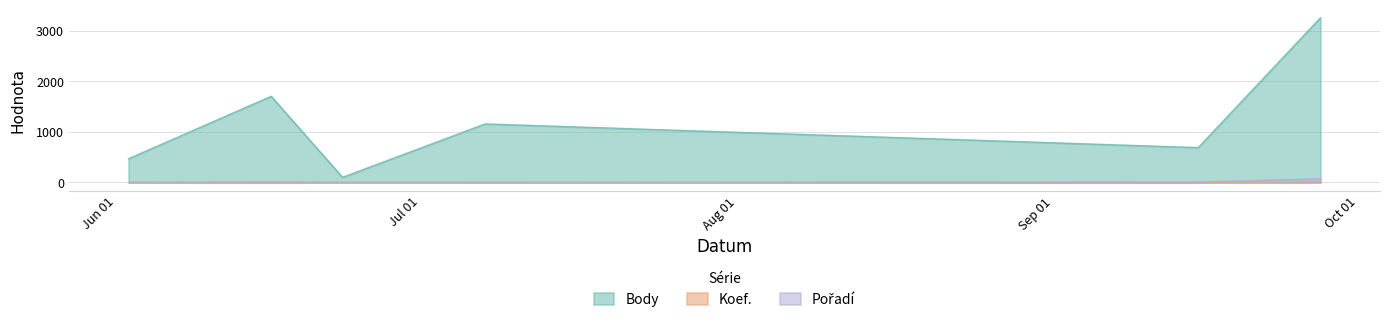

Between 2022-06-25 and 2022-09-29, which series saw the biggest shift?

Body